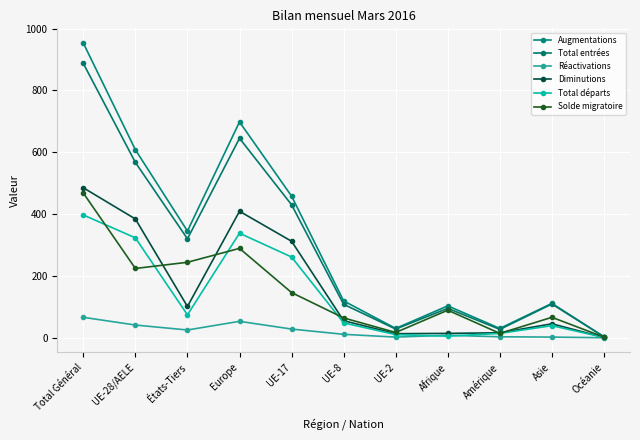

What is the sum of the Diminutions values at Afrique and Océanie?

15